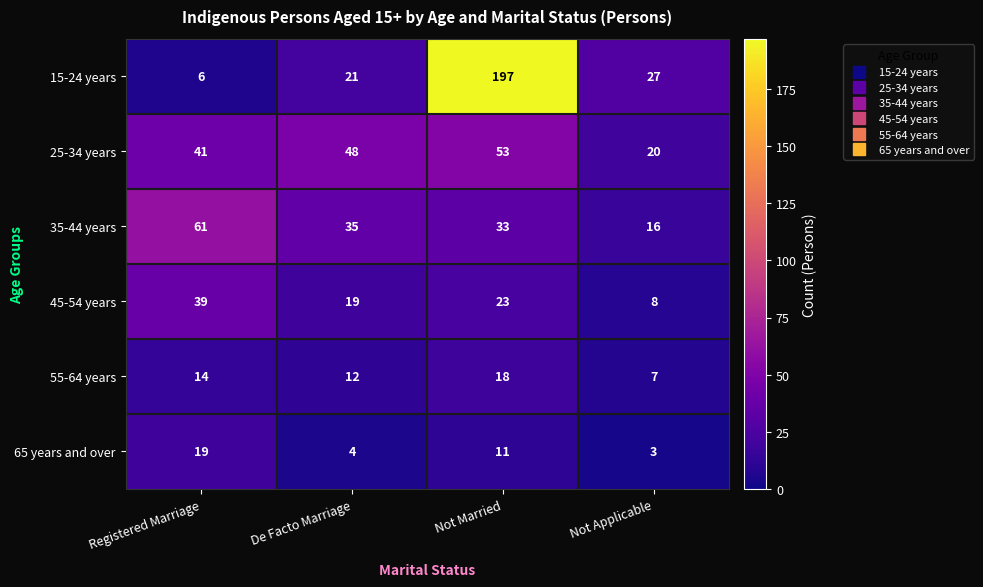

What is the total value across all series at De Facto Marriage?

139